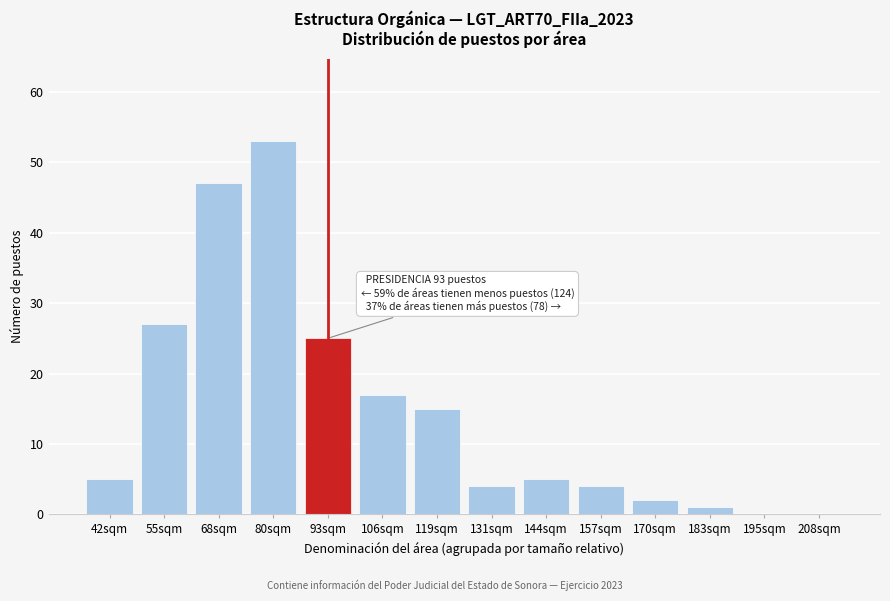

Reading left to right, transcribe all the data shown in this chart.

42sqm=5	55sqm=27	68sqm=47	80sqm=53	93sqm=25	106sqm=17	119sqm=15	131sqm=4	144sqm=5	157sqm=4	170sqm=2	183sqm=1	195sqm=0	208sqm=0